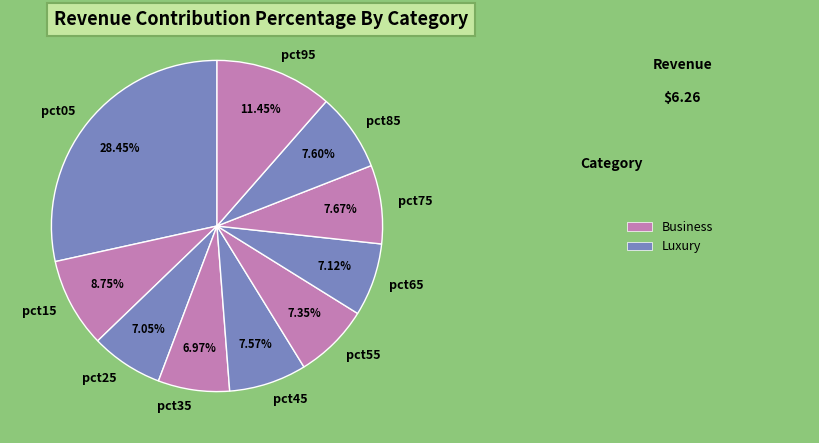

The pct45 slice represents 8% of the pie. True or false?

True